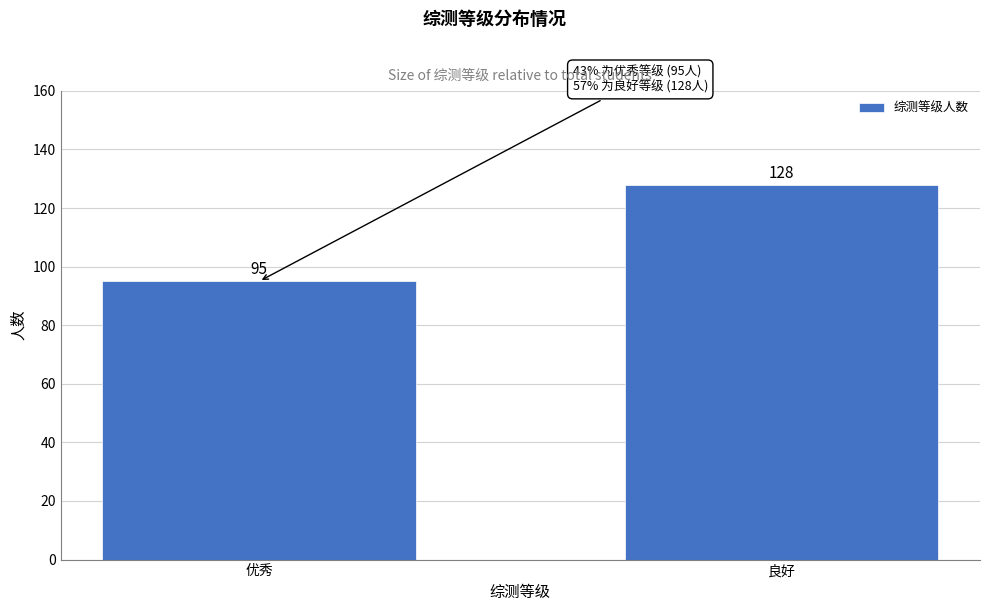

Reading left to right, what are all the values shown in this chart?

优秀=95	良好=128